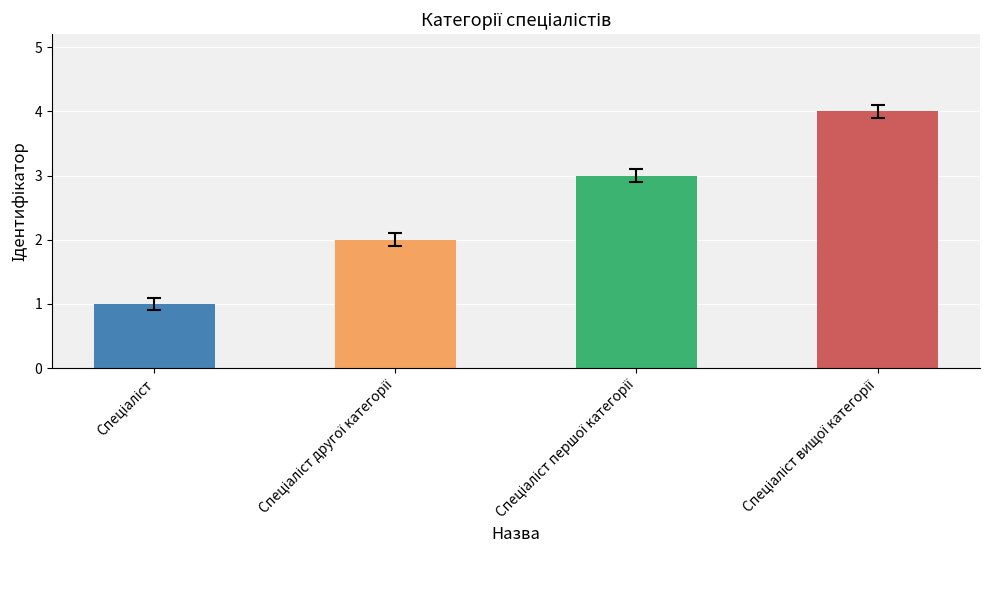

What is the sum of all values?

10